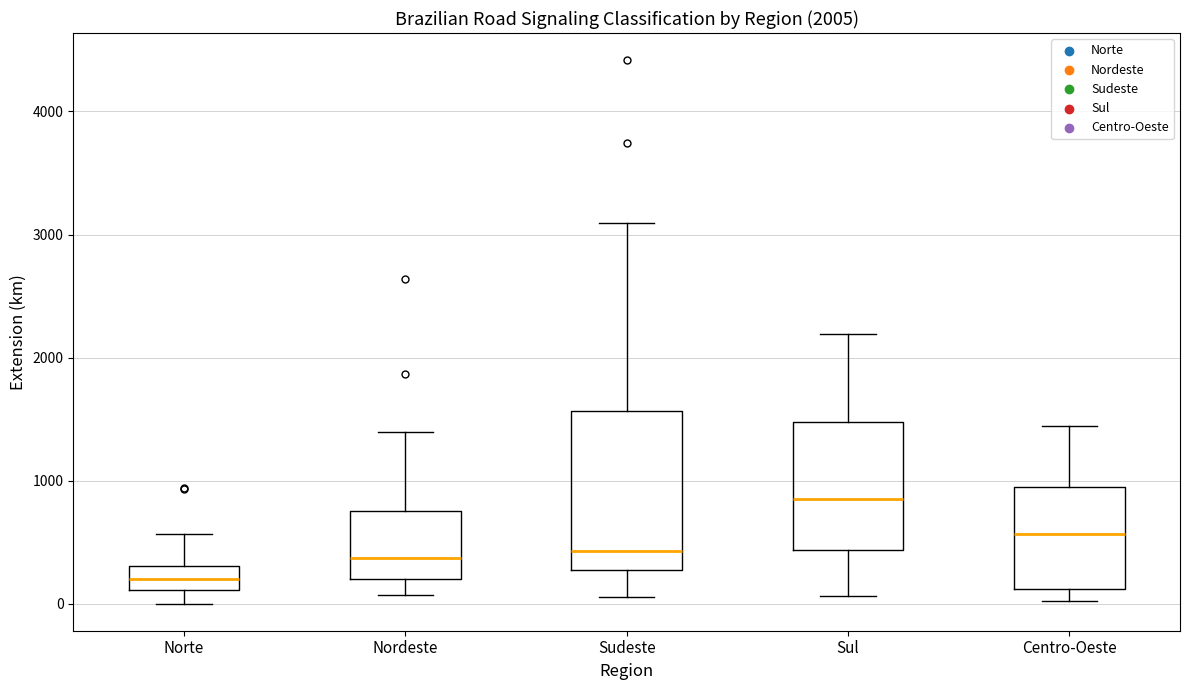

Which box has the lowest median line?

Norte